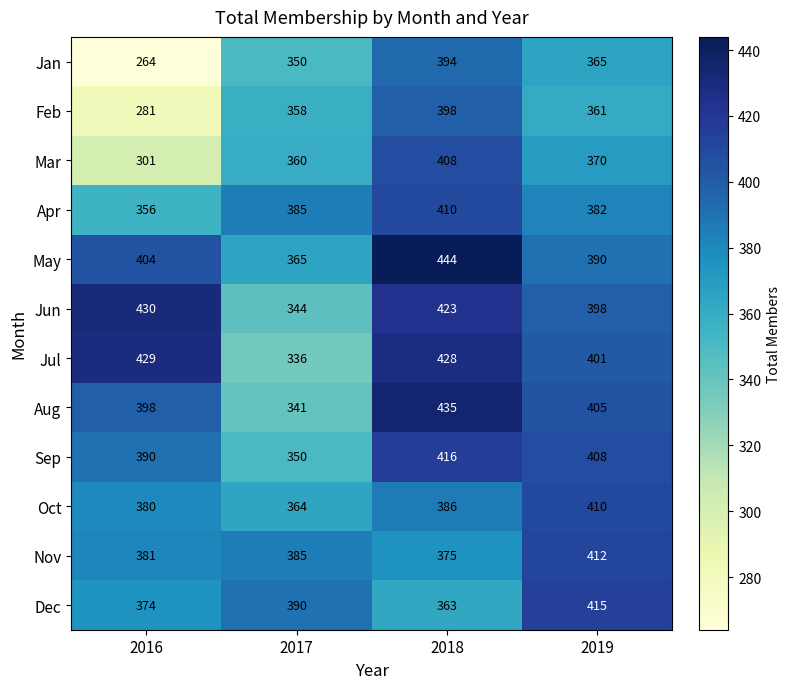

Where is Oct nearest to the value 387?

2018